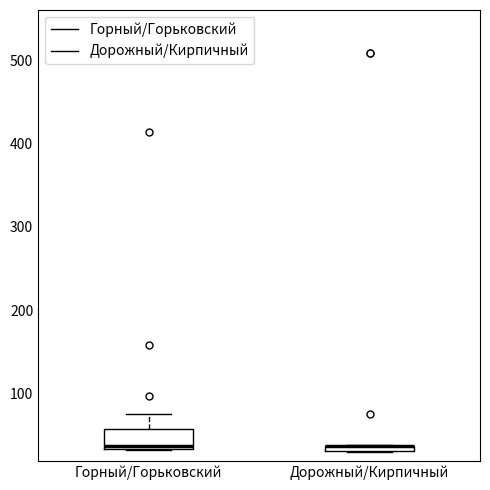

Comparing the boxes themselves (not the whiskers), which one is the tallest?

Горный/Горьковский